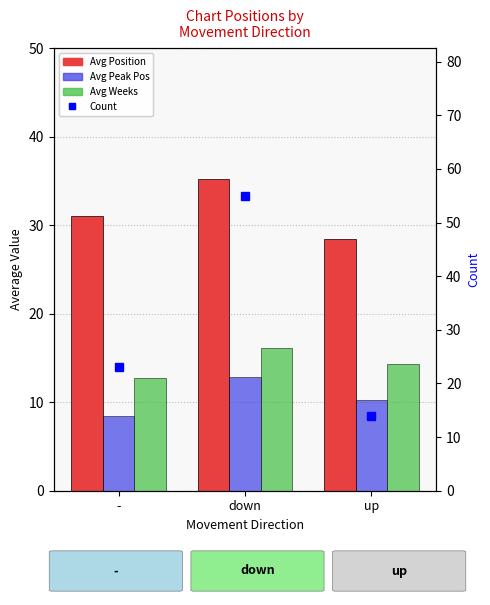

Reading left to right, transcribe all the data shown in this chart.

Avg Position: 31.0	35.2	28.5
Avg Peak Position: 8.5	12.8	10.2
Avg Weeks on Chart: 12.7	16.1	14.3